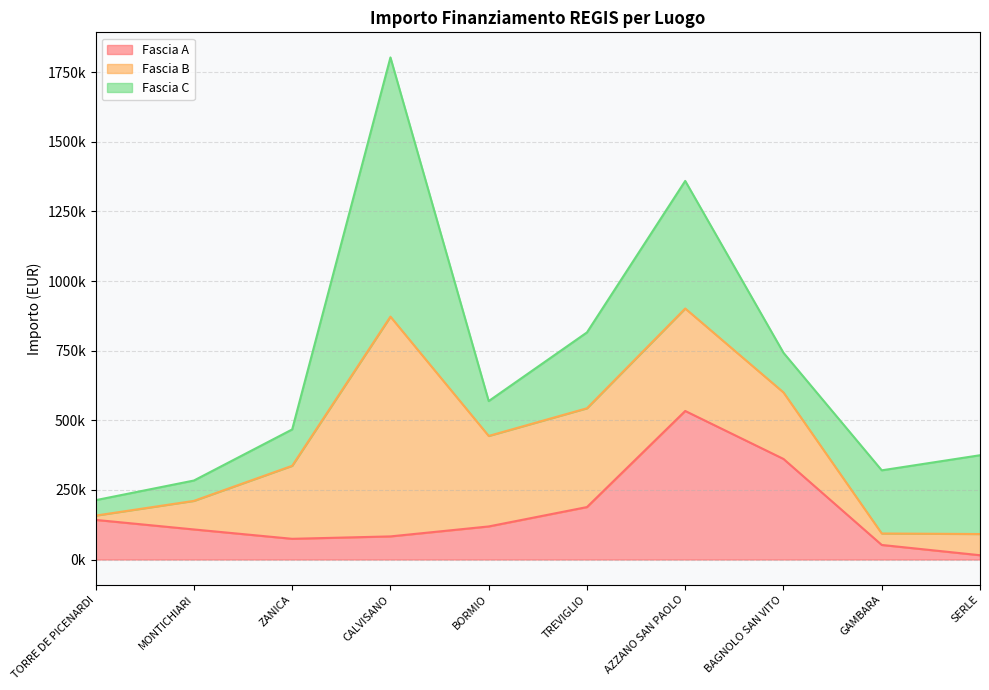

Rank the series at ZANICA from highest to lowest value.

Fascia B, Fascia C, Fascia A